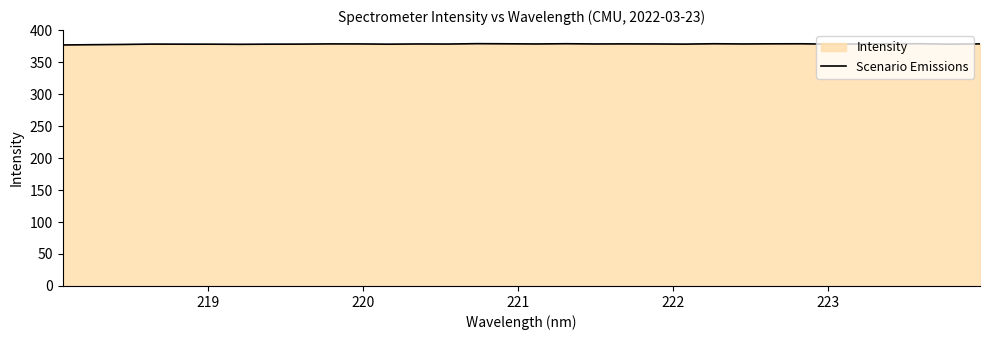

How many lines are shown in the chart?

1